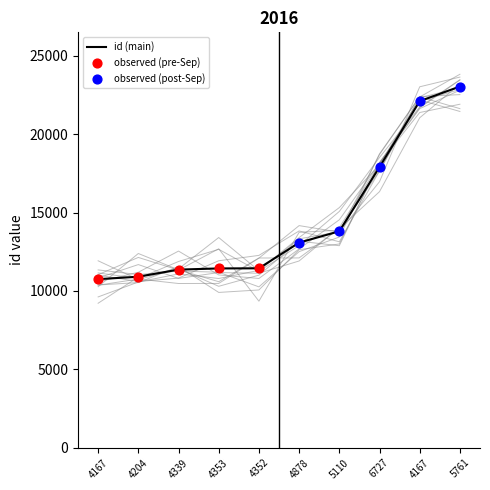

What is the change in value from 4878 to 5761?

+9956